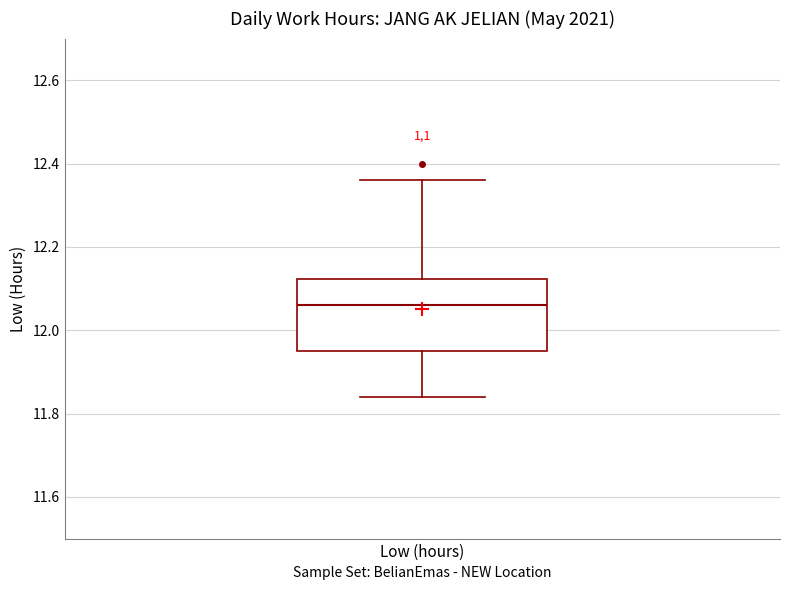

Transcribe this box plot: give where the median line is, the range the box spans, and where the two whiskers end, as read against the y-axis. The values are not printed on the chart, so give them approximately, as read against the axis.

median 12.06, box 11.96 to 12.12, whiskers 11.84 to 12.36